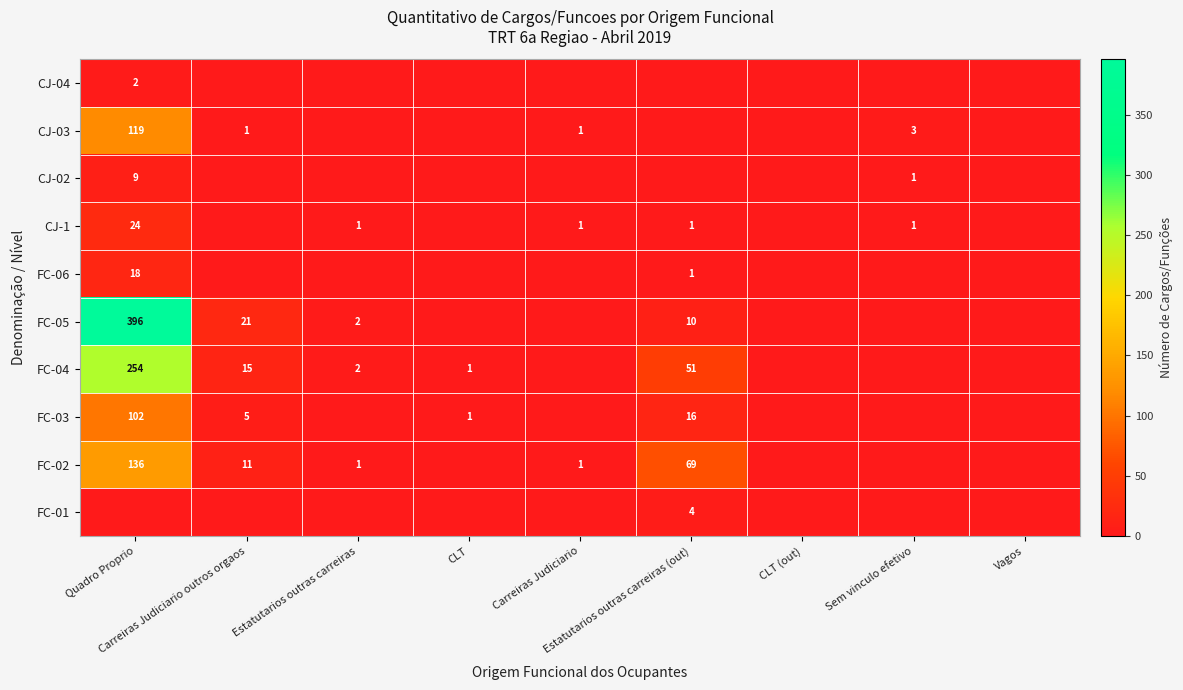

Is it true that FC-05 equals 0 at CLT?

True